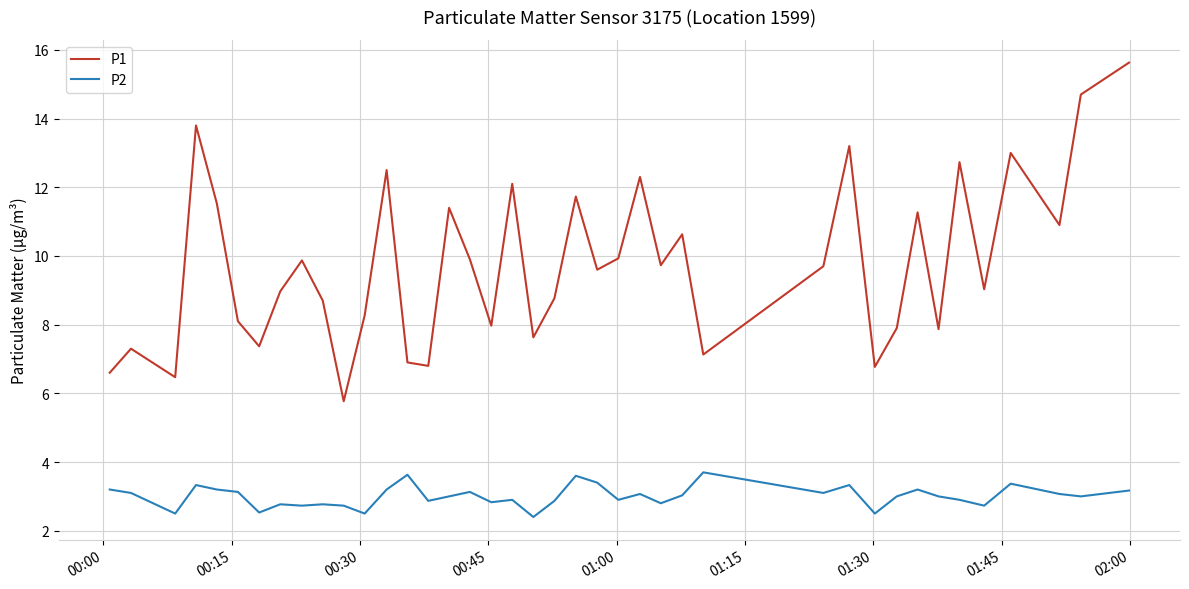

Which series has the widest spread of values?

P1